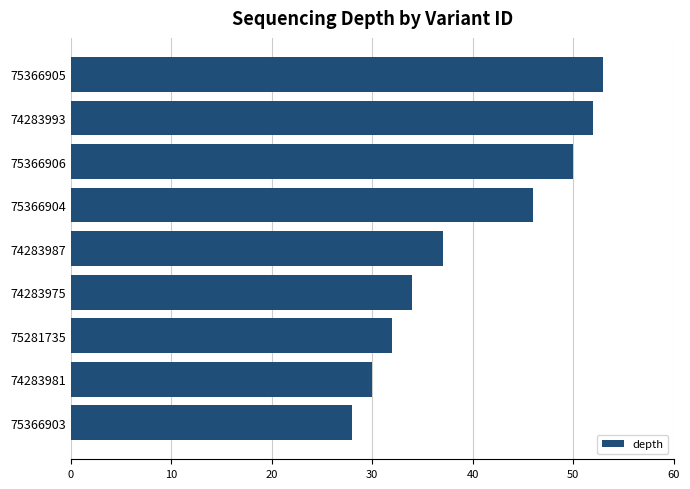

Between 74283975 and 75366904, which is larger?

75366904